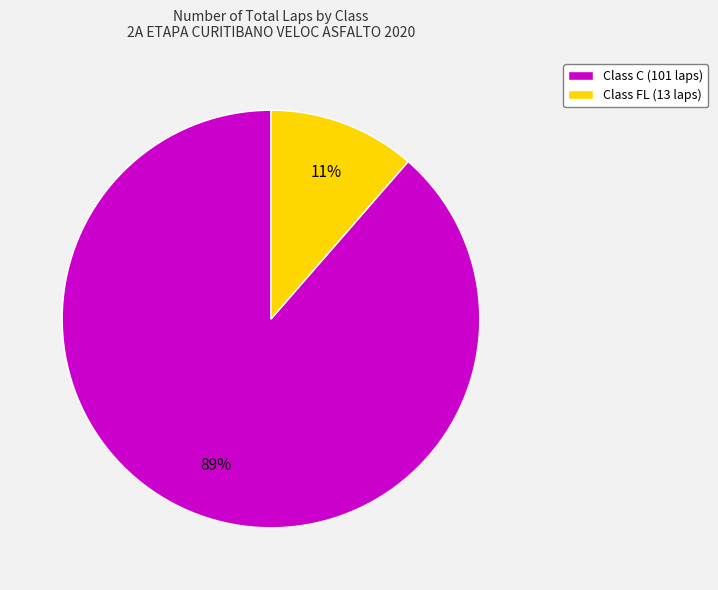

To the nearest percent, what is the average slice percentage?

50%